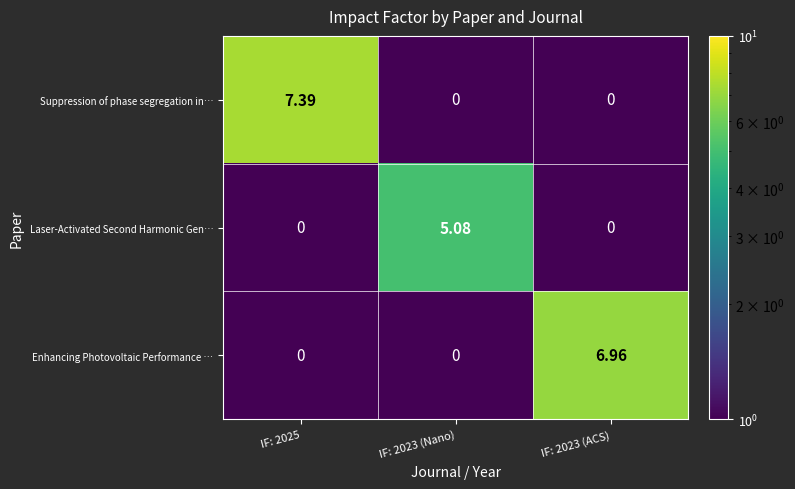

List the series in order of their peak value, highest first.

Suppression of phase segregation in…, Enhancing Photovoltaic Performance …, Laser-Activated Second Harmonic Gen…